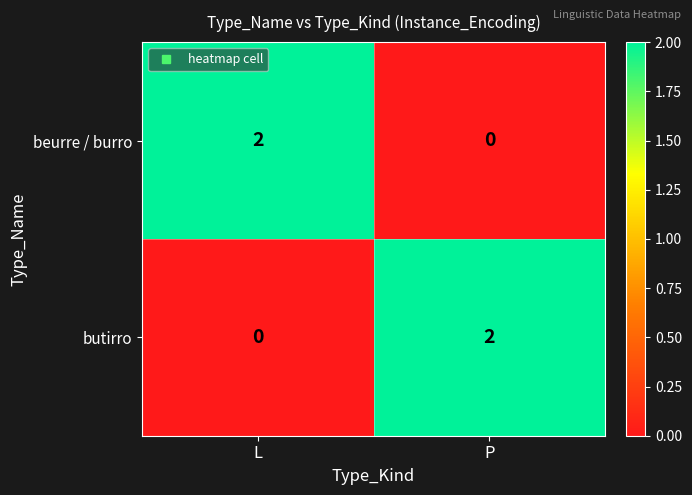

The butirro series shows 0 at L. True or false?

True